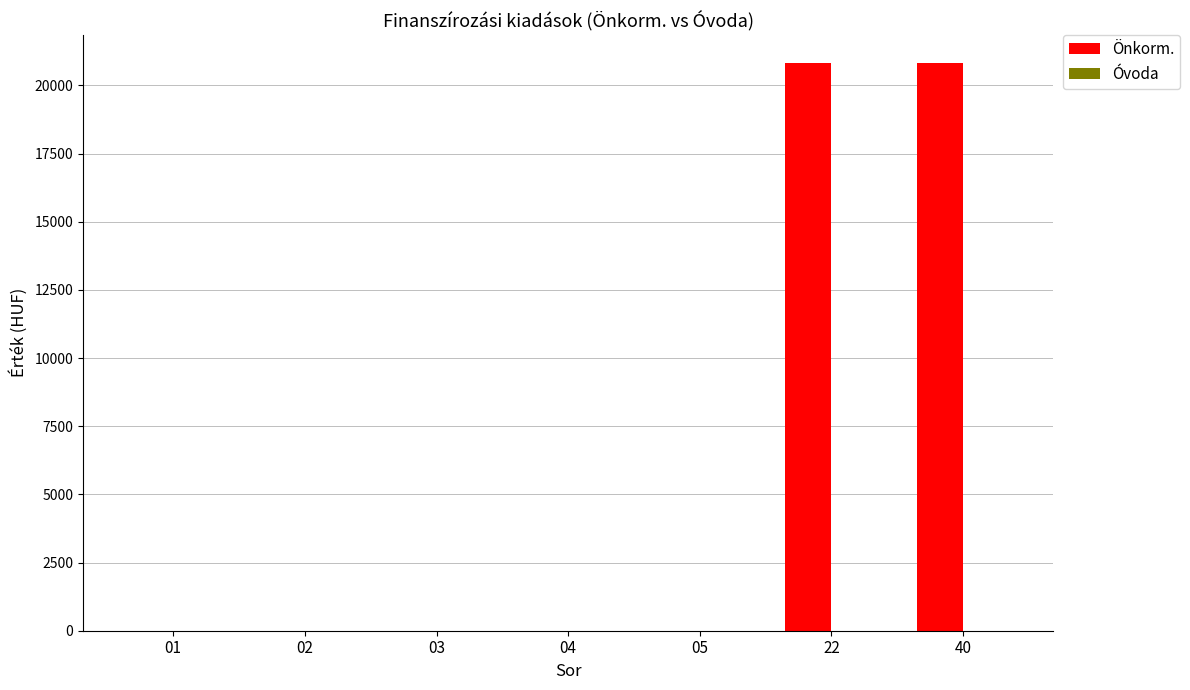

What is the sum of all values?

41630